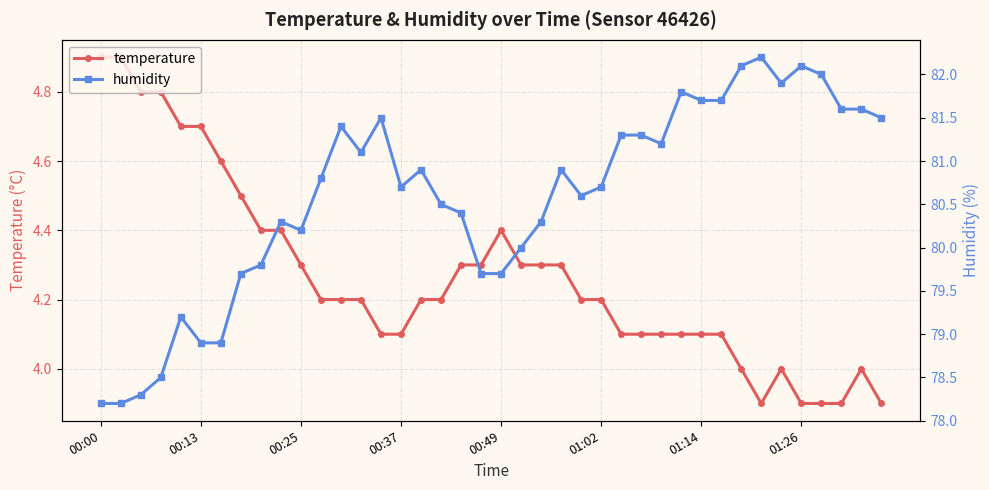

True or false: humidity has a value of 81.6 at 37.

True